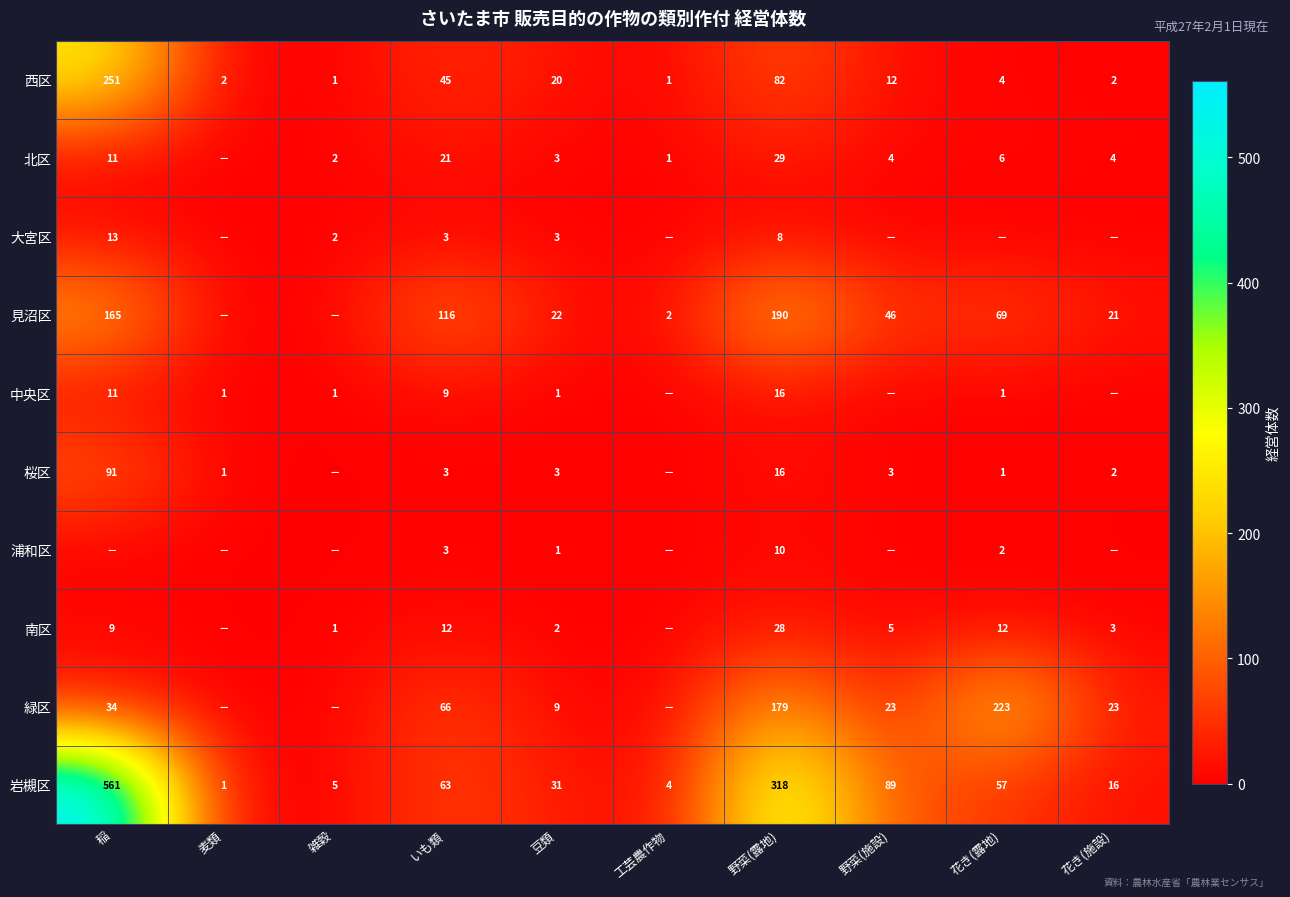

What is the difference between the highest and lowest values at 豆類?

30